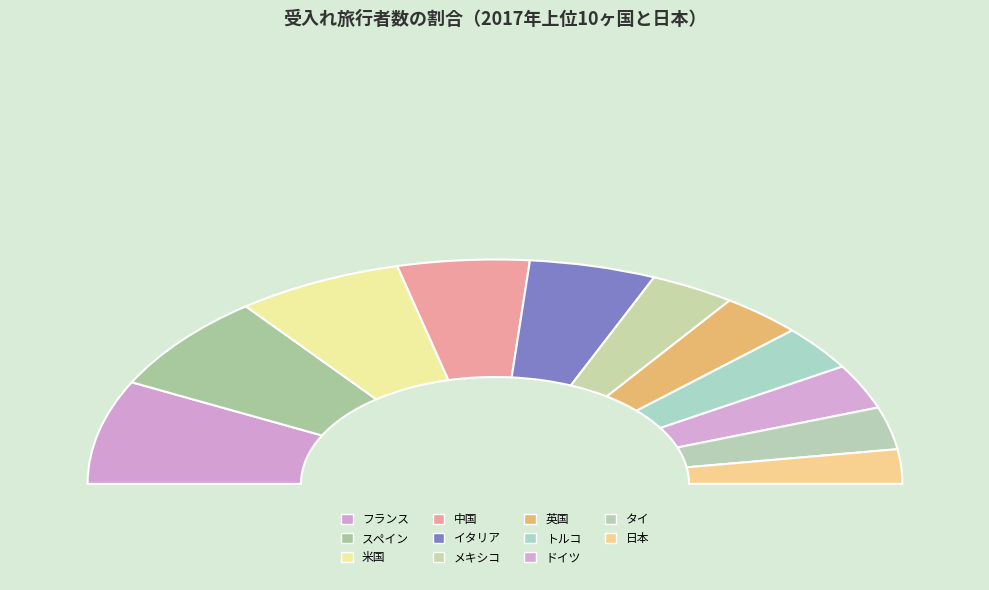

Do スペイン and 英国 together represent more than half of the pie?

No